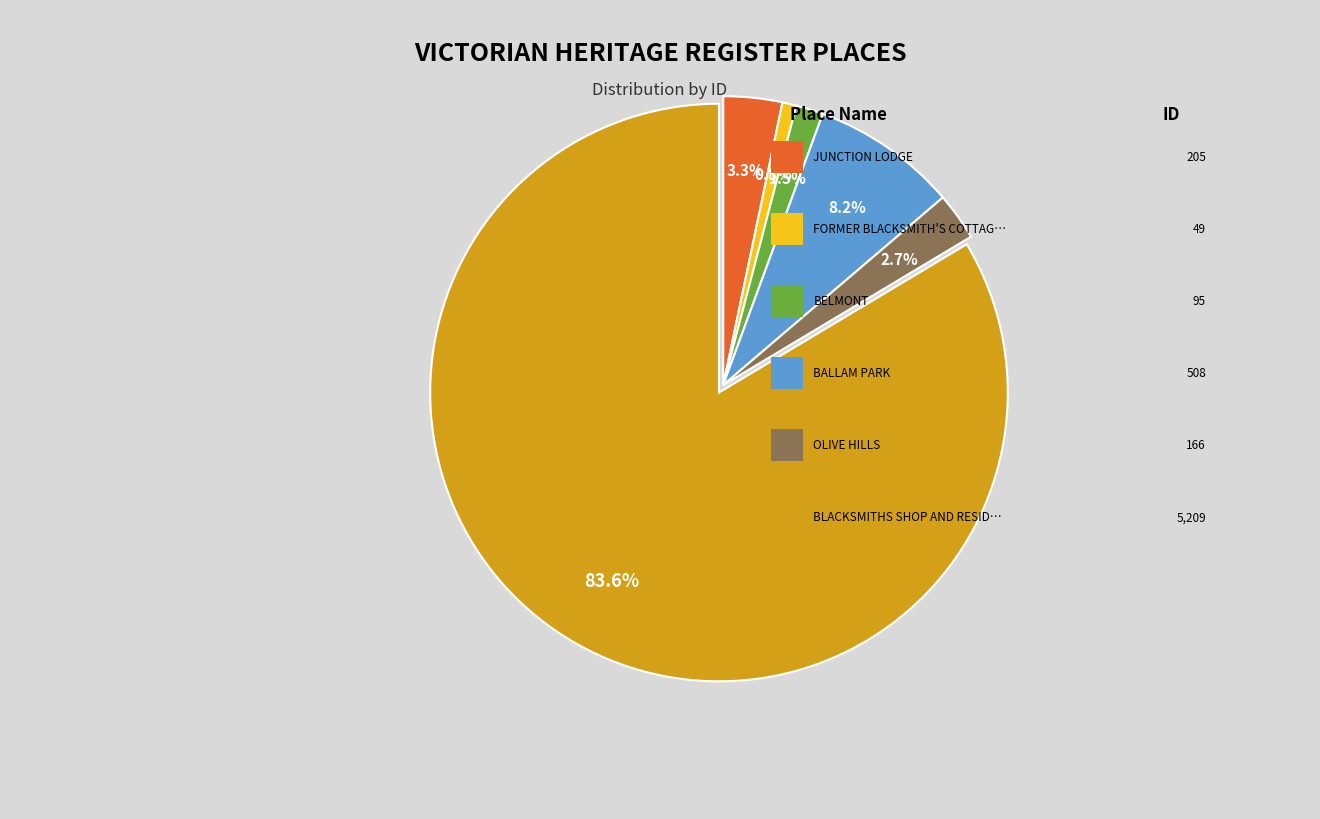

Is there a majority slice in this chart?

Yes